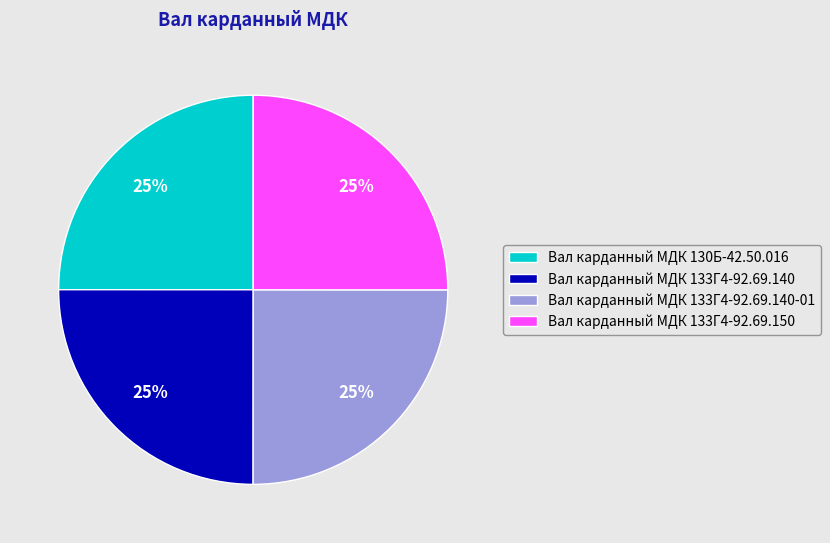

Is there any slice that represents more than half of the pie?

No